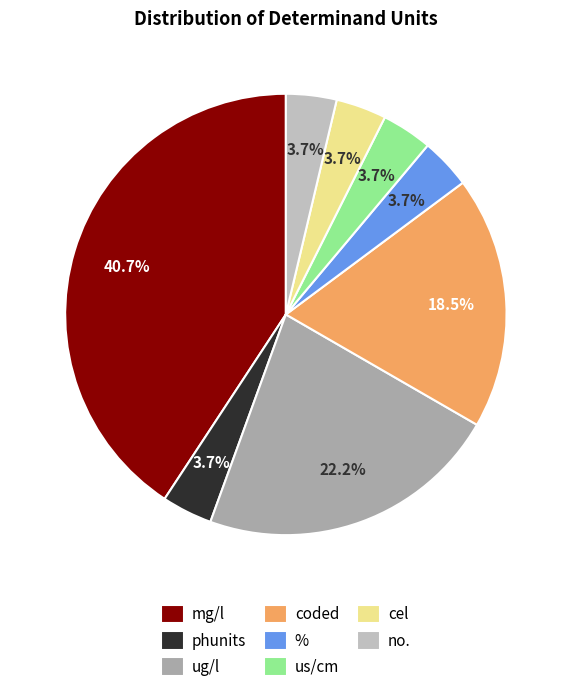

What percentage is the cel slice, to the nearest percent?

4%